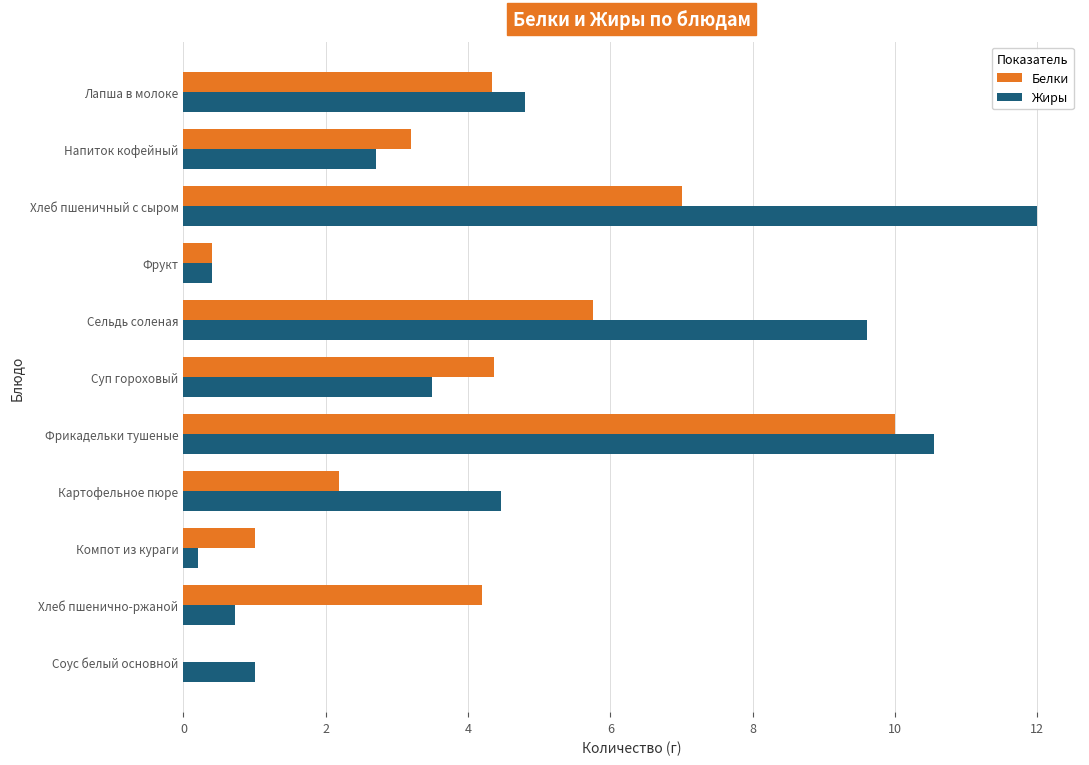

At which category is the sum across all series the highest?

Фрикадельки тушеные